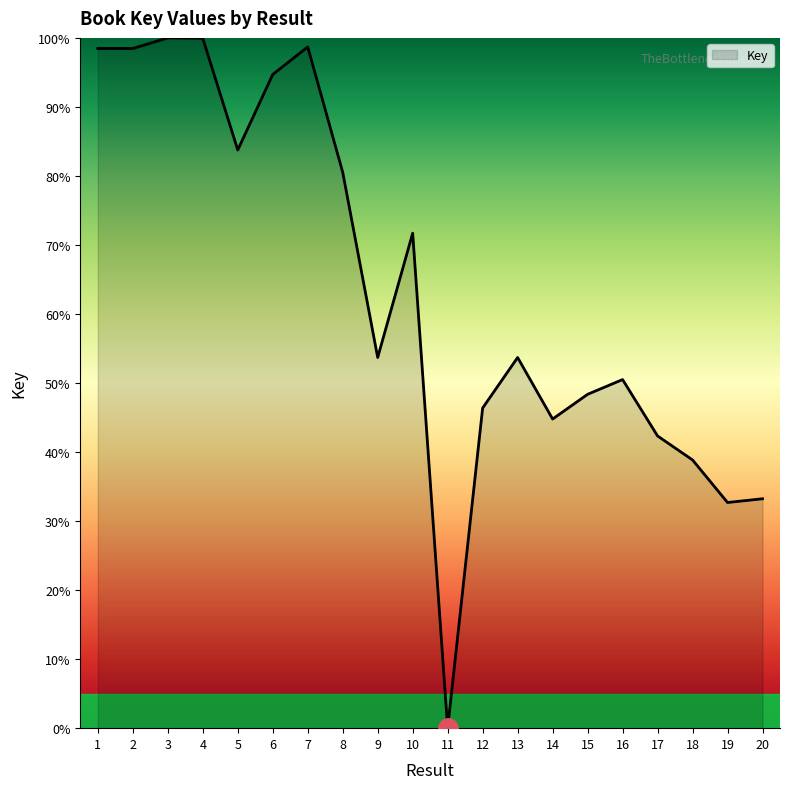

What is the difference between the values at 6 and 1?

3.8